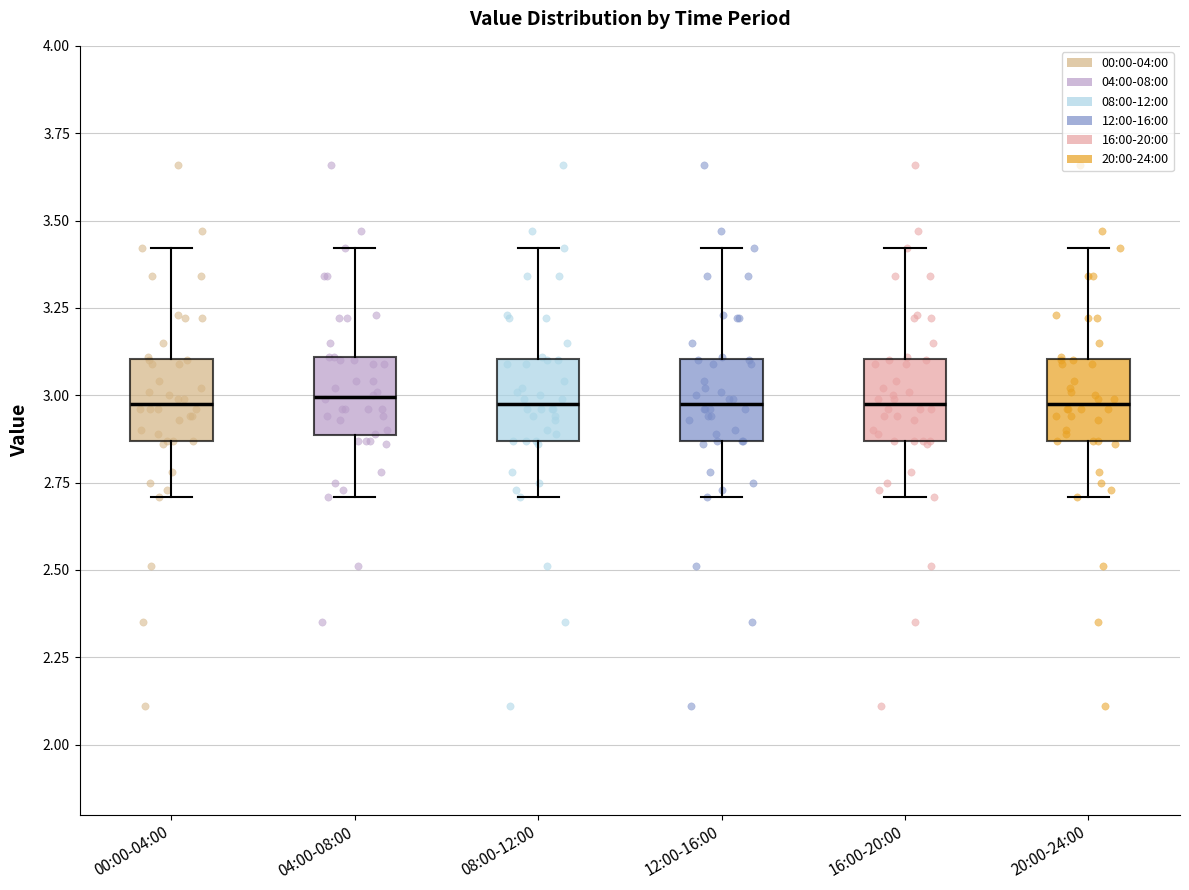

Reading left to right, read every box against the y-axis: the position of its median line, the range the box covers, and the ends of its whiskers. The values are not printed on the chart, so give them approximately, as read against the axis.

00:00-04:00: median 3.00, box 2.85 to 3.10, whiskers 2.70 to 3.40
04:00-08:00: median 3.00, box 2.90 to 3.10, whiskers 2.70 to 3.40
08:00-12:00: median 3.00, box 2.85 to 3.10, whiskers 2.70 to 3.40
12:00-16:00: median 3.00, box 2.85 to 3.10, whiskers 2.70 to 3.40
16:00-20:00: median 3.00, box 2.85 to 3.10, whiskers 2.70 to 3.40
20:00-24:00: median 3.00, box 2.85 to 3.10, whiskers 2.70 to 3.40